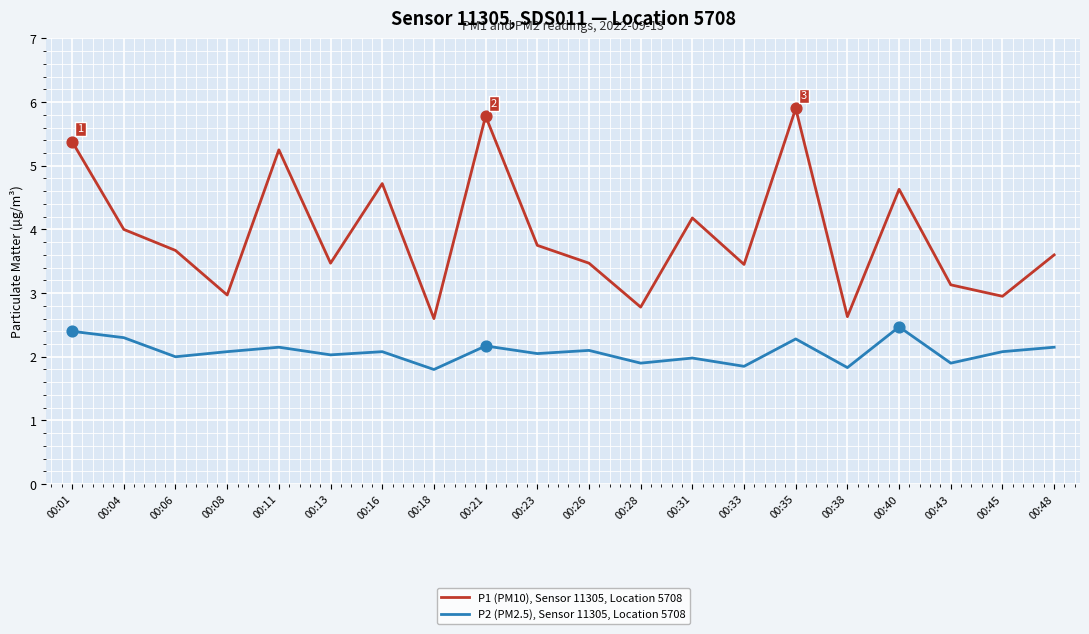

At which category is the sum across all series the highest?

00:35